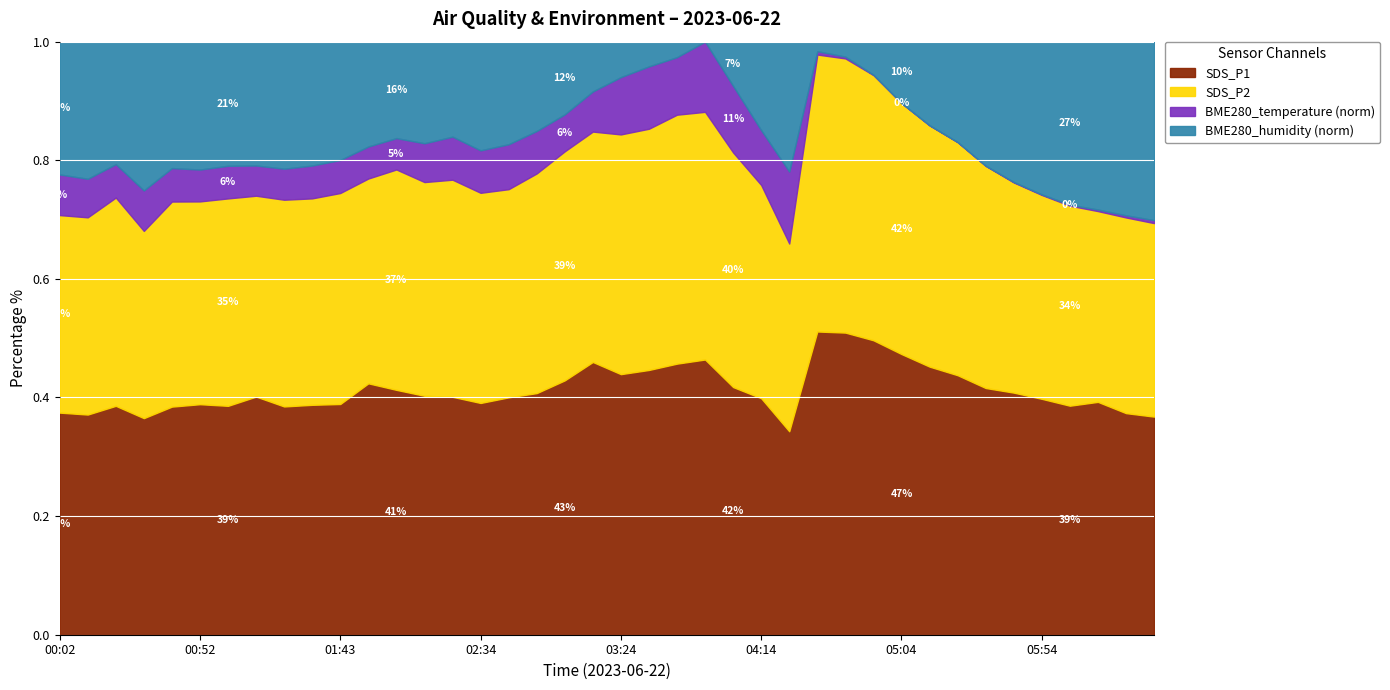

In SDS_P2, how many points are higher than both neighbors (excluding endpoints)?

9